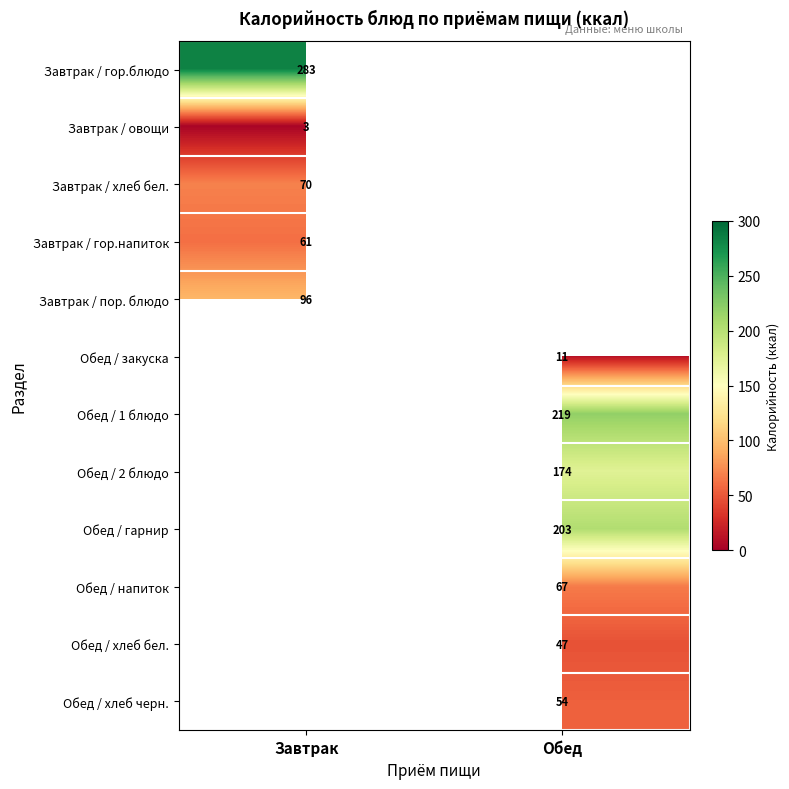

True or false: Завтрак / гор.блюдо has a value of 164 at Завтрак.

False